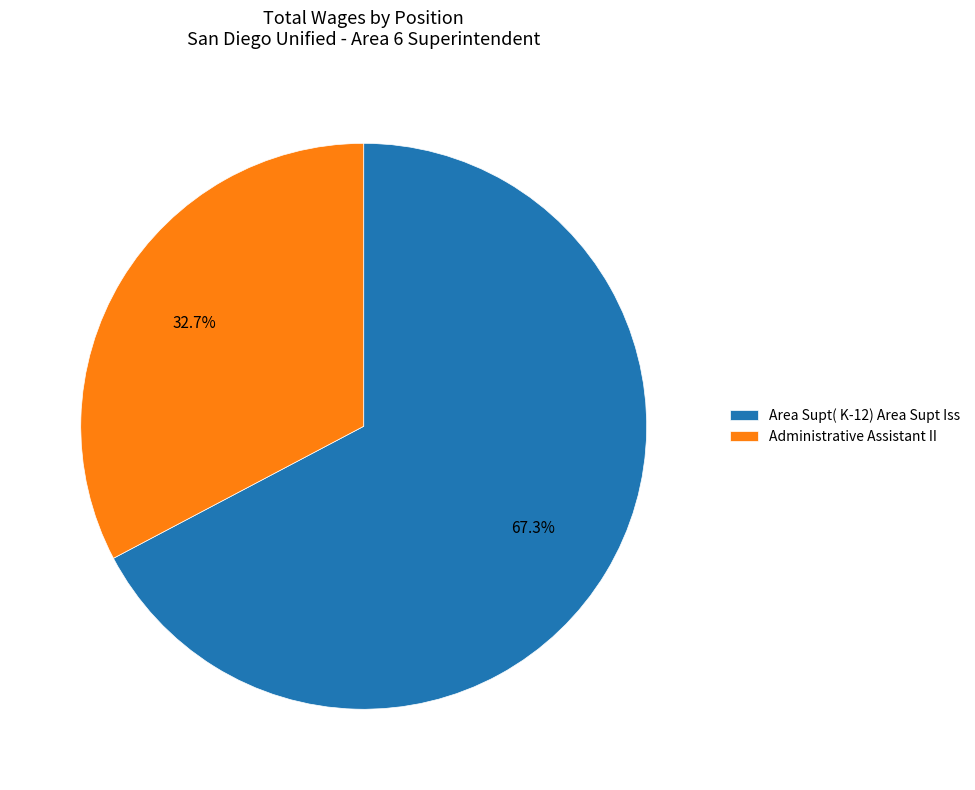

Do Area Supt( K-12) Area Supt Iss and Administrative Assistant II together represent more than half of the pie?

Yes